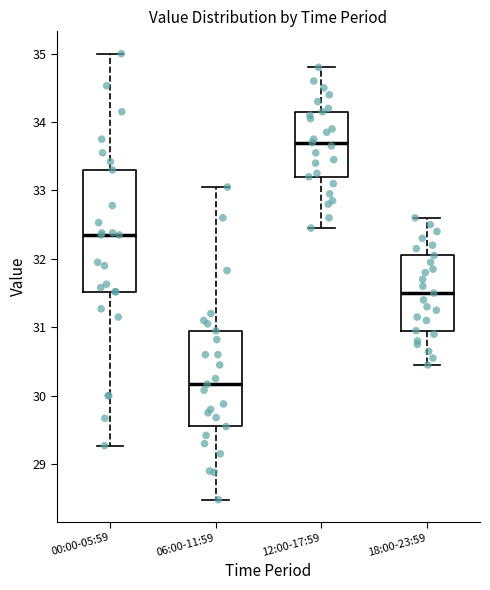

Reading left to right, transcribe this box plot: for each box, give where its median line is, the range the box spans, and where its two whiskers end, as read against the y-axis. The values are not printed on the chart, so give them approximately, as read against the axis.

00:00-05:59: median 32.4, box 31.5 to 33.3, whiskers 29.3 to 35.0
06:00-11:59: median 30.2, box 29.6 to 31.0, whiskers 28.5 to 33.1
12:00-17:59: median 33.7, box 33.2 to 34.2, whiskers 32.5 to 34.8
18:00-23:59: median 31.5, box 31.0 to 32.1, whiskers 30.5 to 32.6